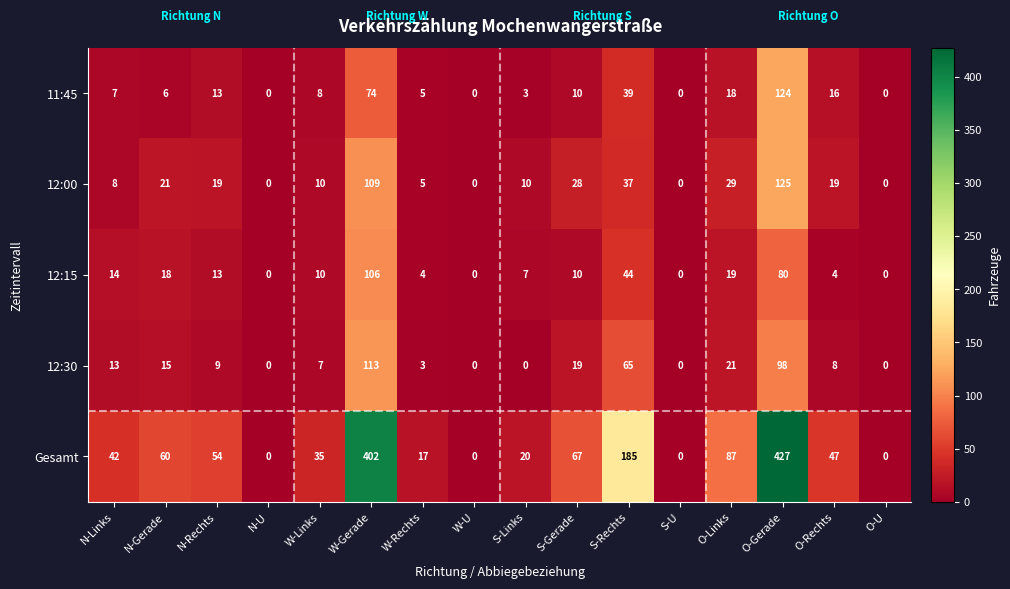

Between N-Gerade and O-Rechts, which series saw the biggest shift?

12:15